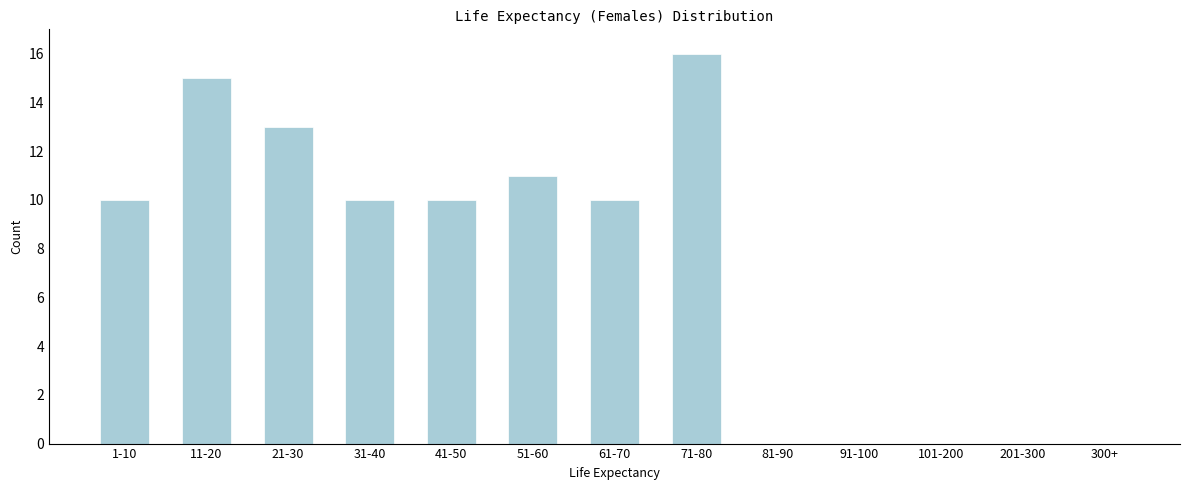

Reading left to right, list all the values displayed in this chart.

1-10=10	11-20=15	21-30=13	31-40=10	41-50=10	51-60=11	61-70=10	71-80=16	81-90=0	91-100=0	101-200=0	201-300=0	300+=0